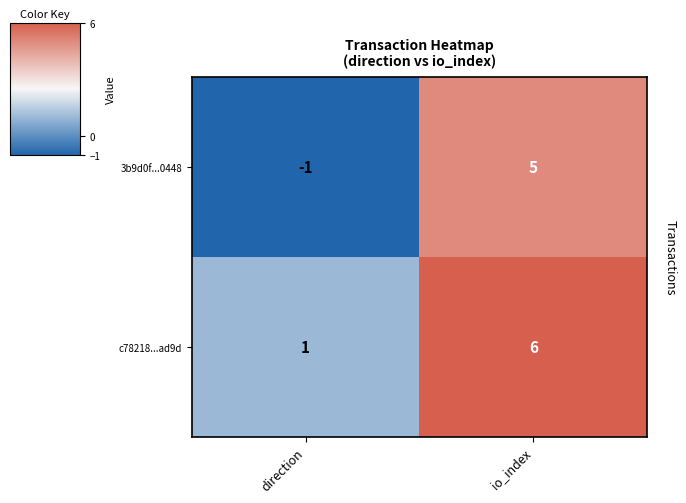

What is the sum of the c78218...ad9d values at io_index and direction?

7